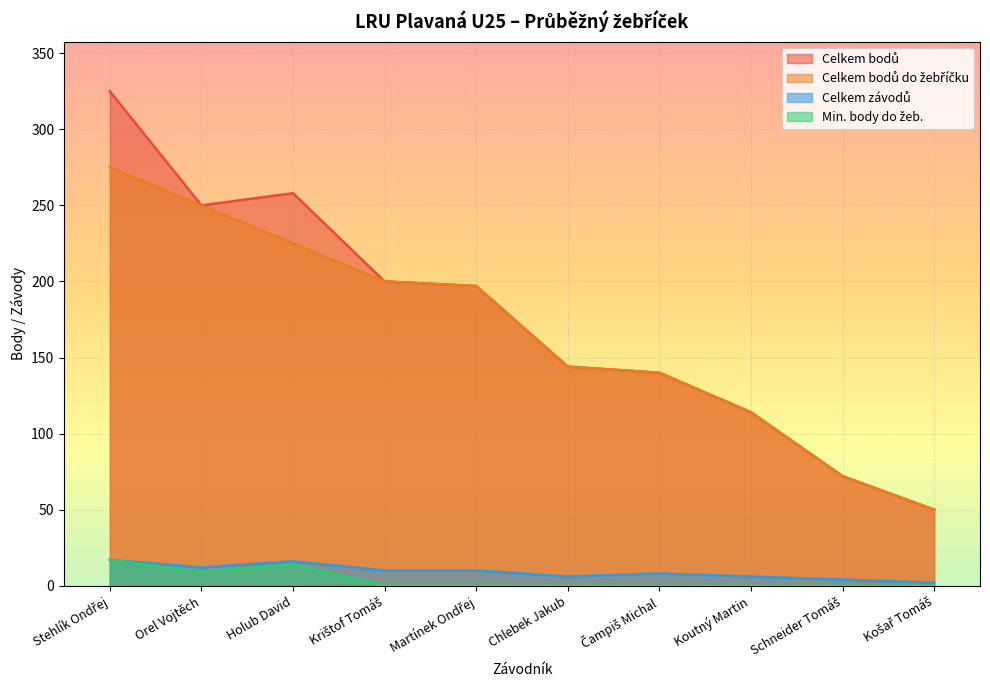

How many values in the Celkem závodů series exceed 10?

3